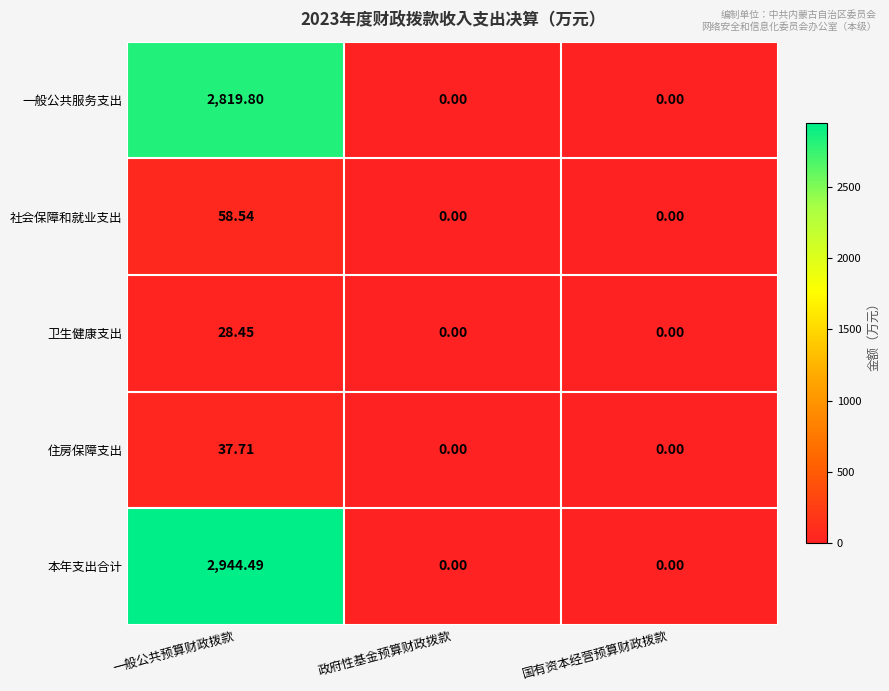

List the series in order of their peak value, highest first.

本年支出合计, 一般公共服务支出, 社会保障和就业支出, 住房保障支出, 卫生健康支出